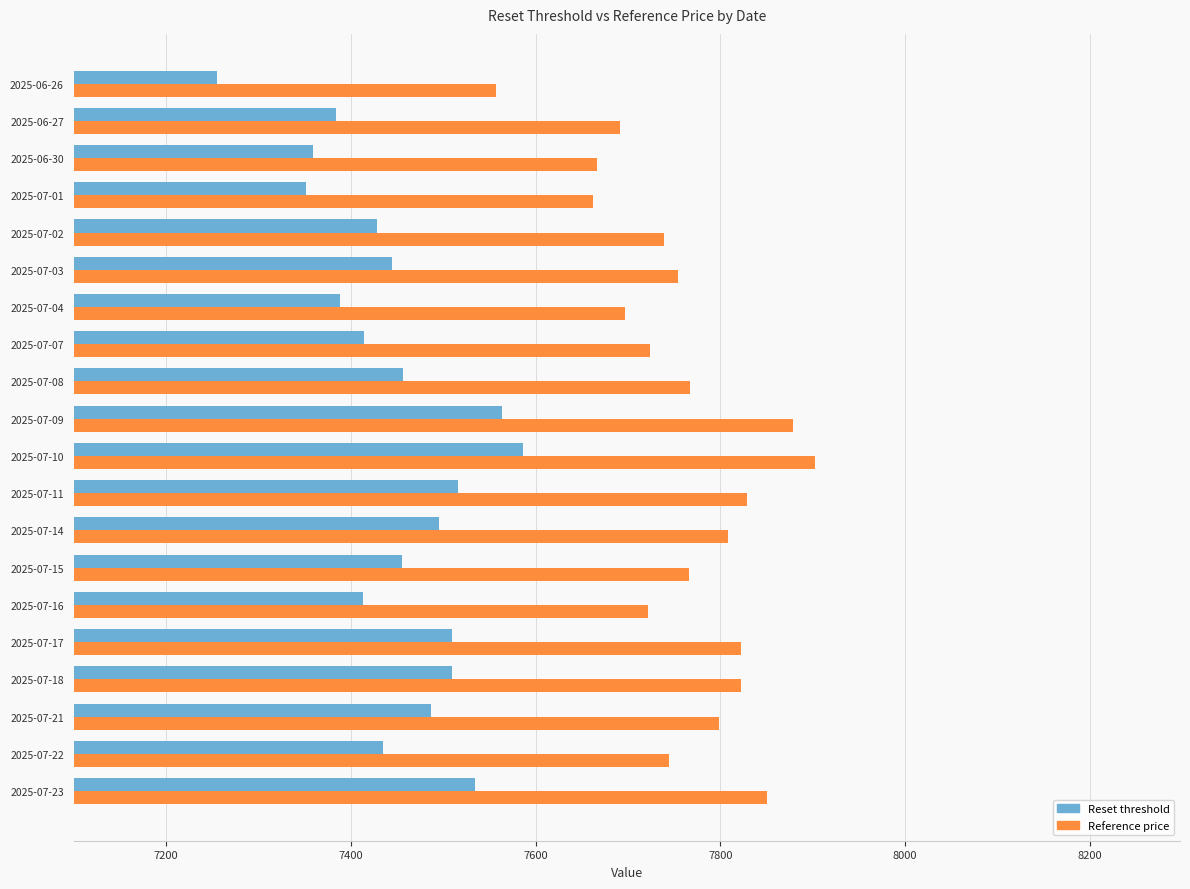

What is the average value of the Reference price series?

7760.0